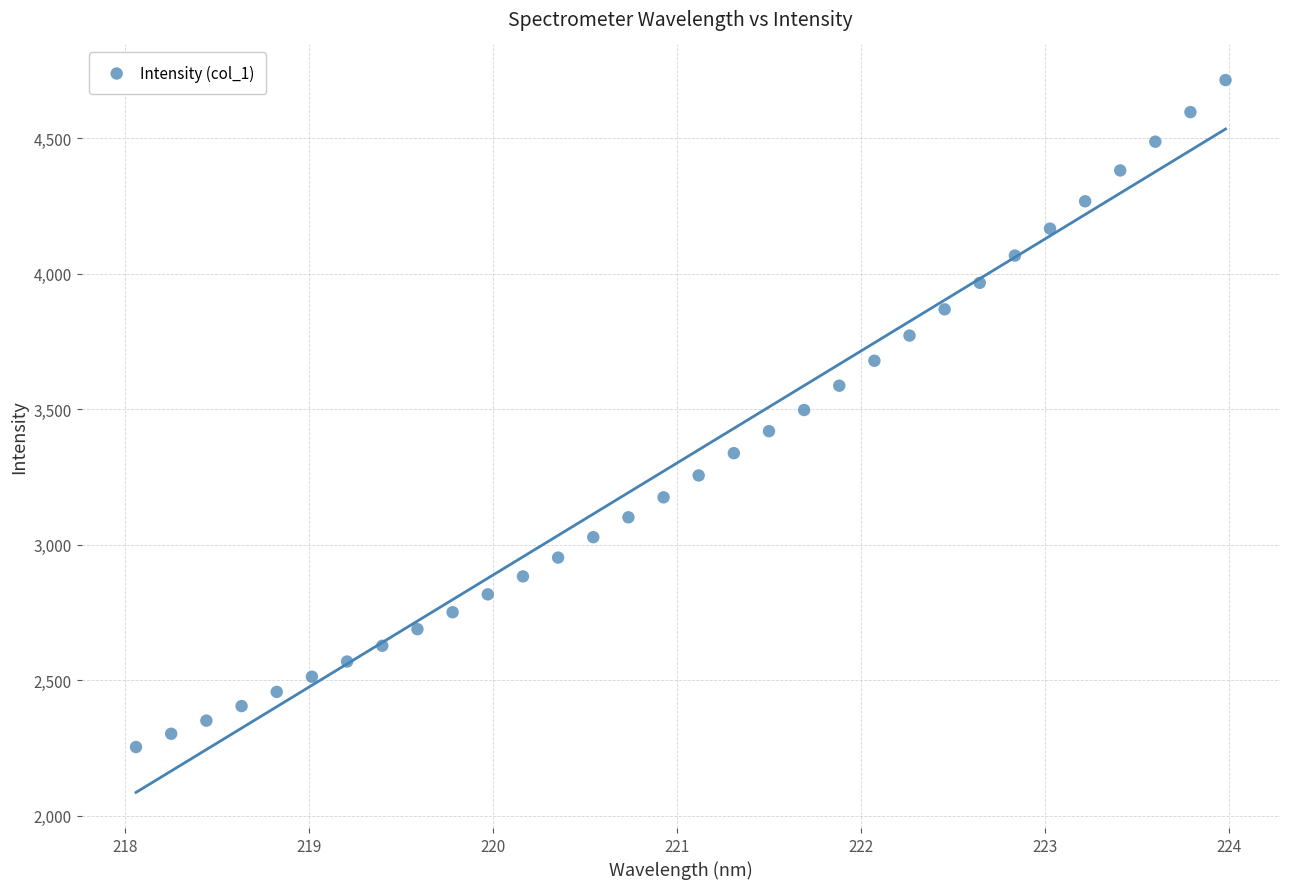

What is the range of X values (max minus min)?

5.9